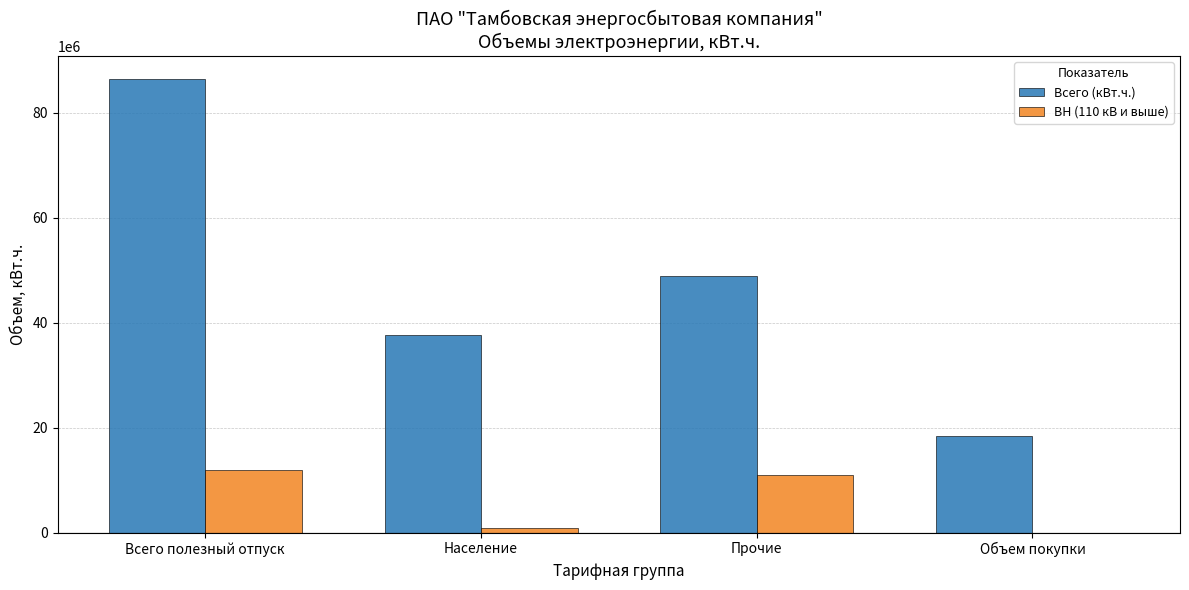

Is the value of ВН (110 кВ и выше) at Всего полезный отпуск greater than the value of Всего (кВт.ч.) at Население?

No